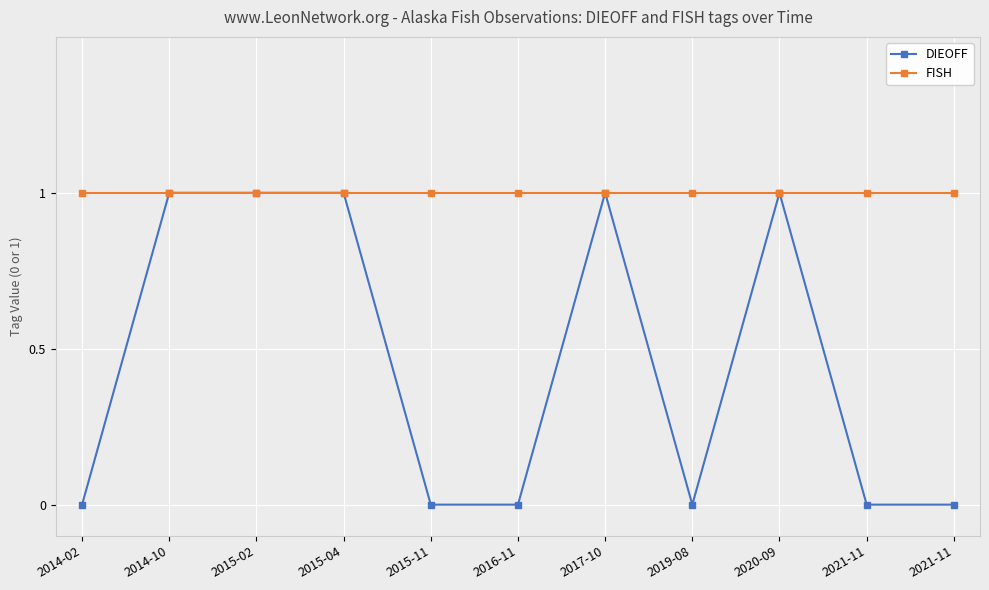

True or false: FISH and DIEOFF intersect in this chart.

False